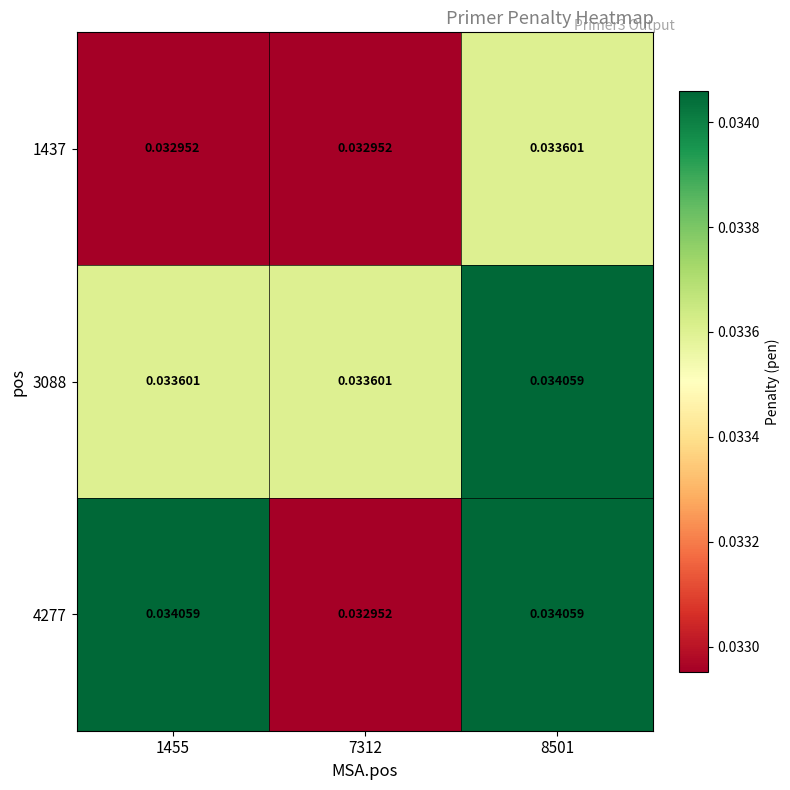

What is the total value across all series at 1455?

0.1